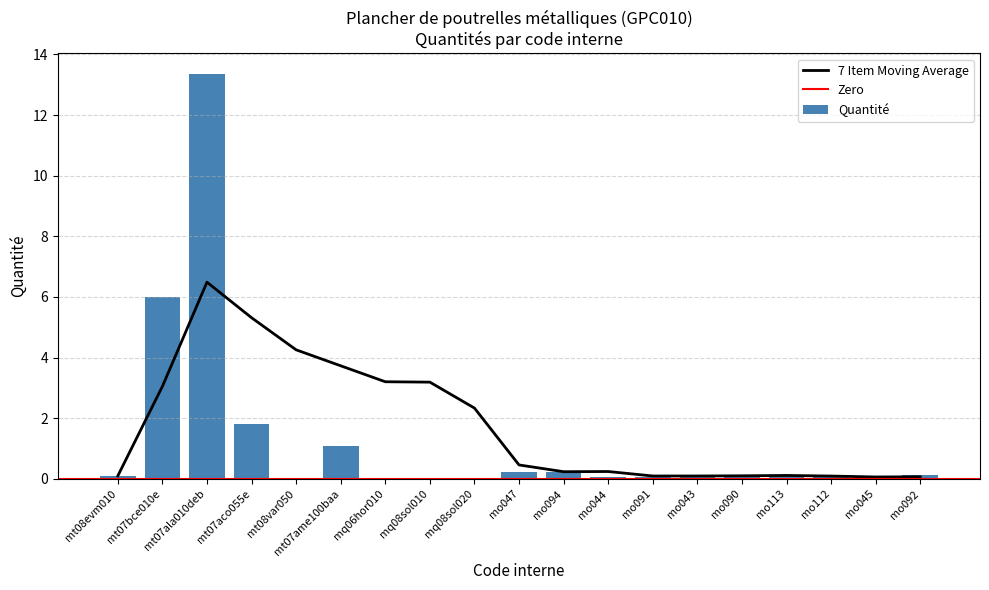

True or false: the data shows 0.1 at mo092.

True